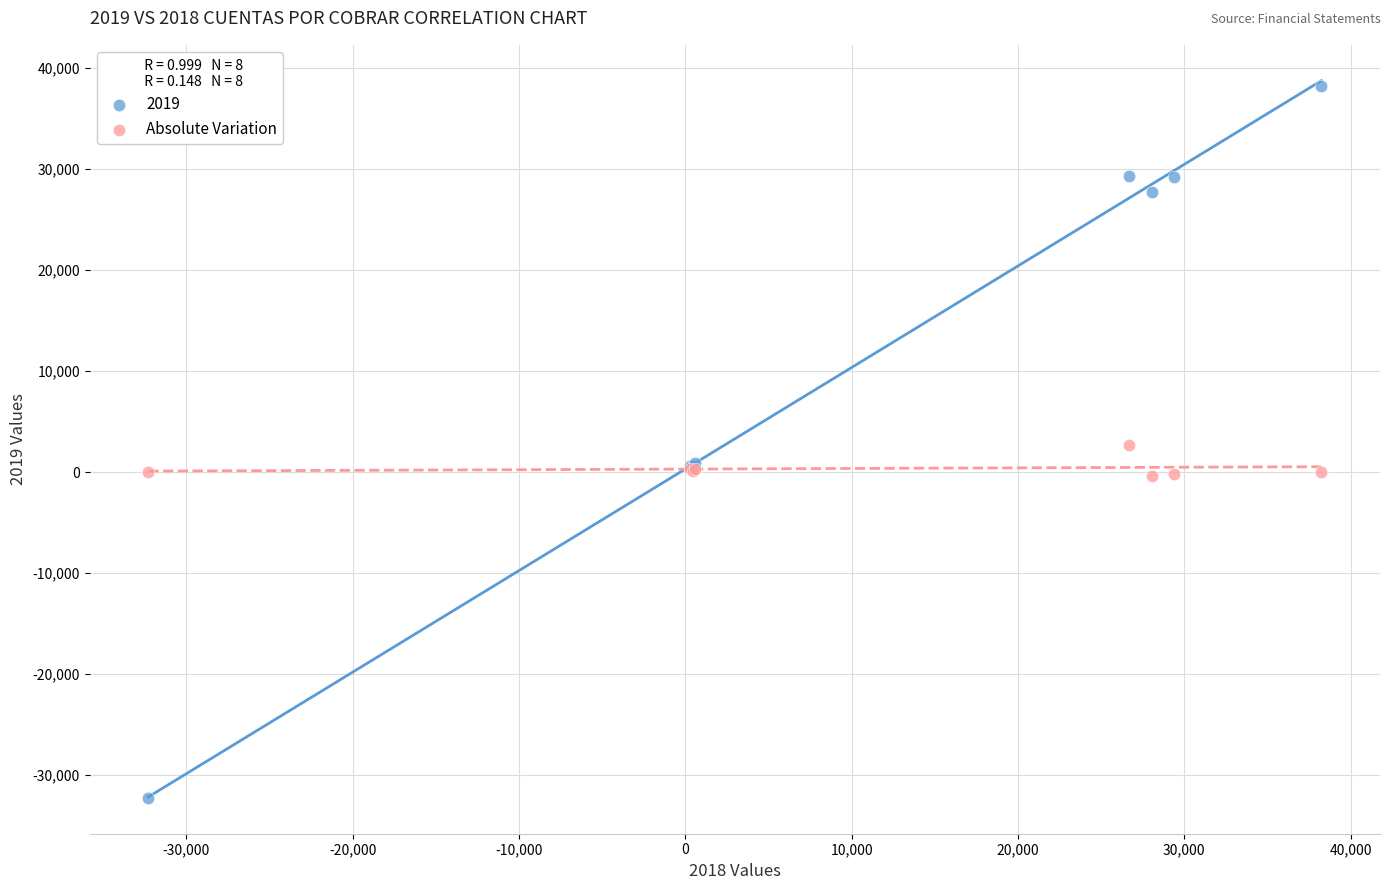

Which series has the widest spread of Y values?

2019